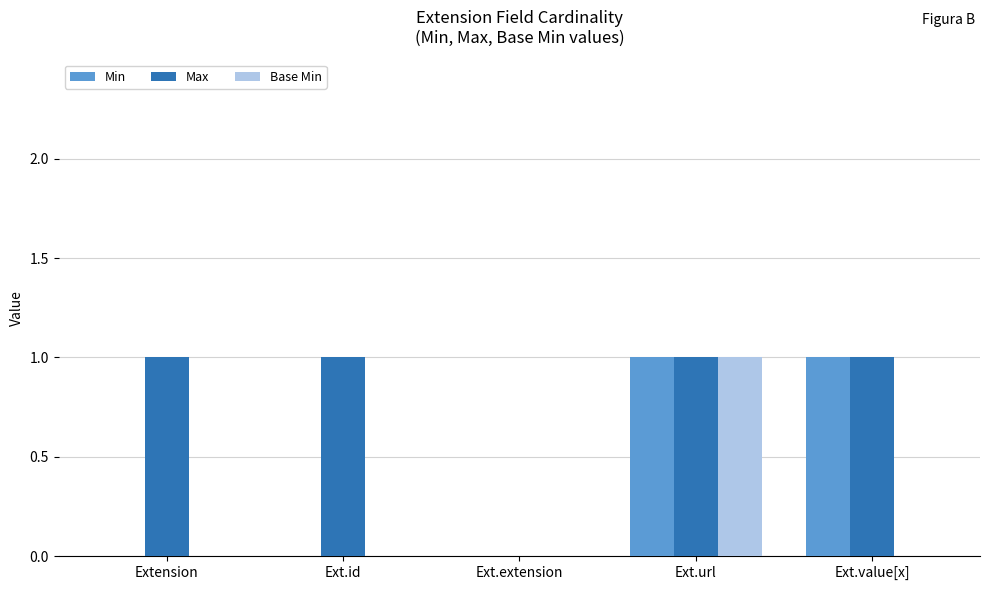

How many groups of bars are there?

5